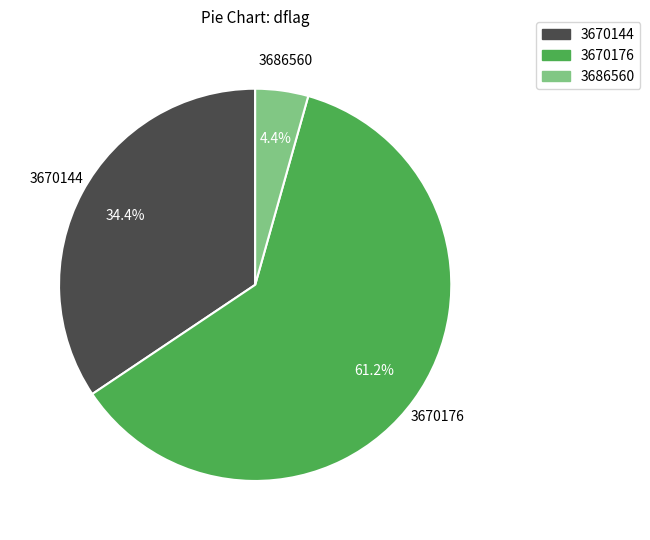

To the nearest percent, what percentage of the pie is 3686560?

4%